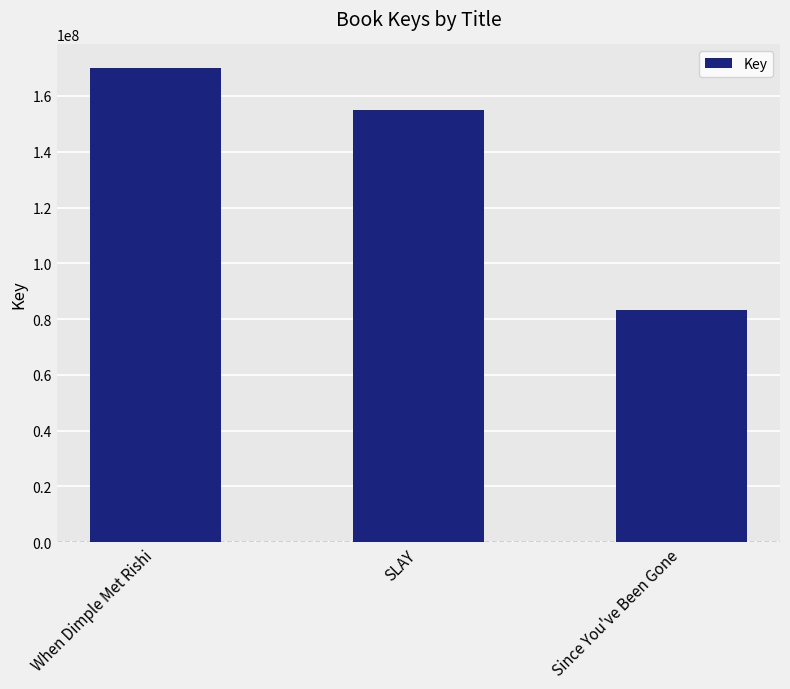

Rank the categories by value from highest to lowest.

When Dimple Met Rishi, SLAY, Since You've Been Gone